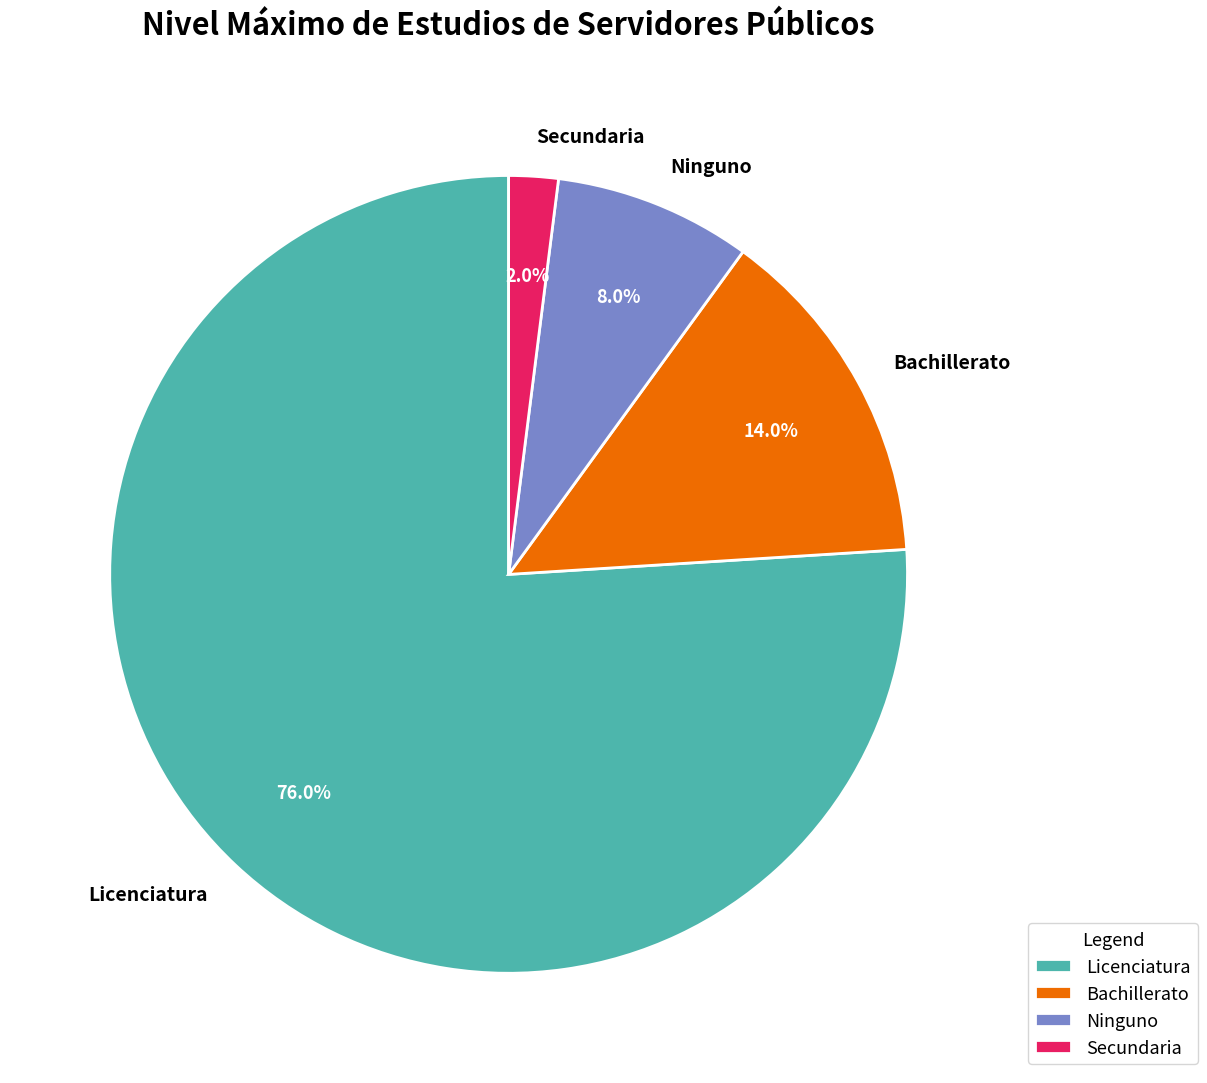

How many slices are in this pie chart?

4